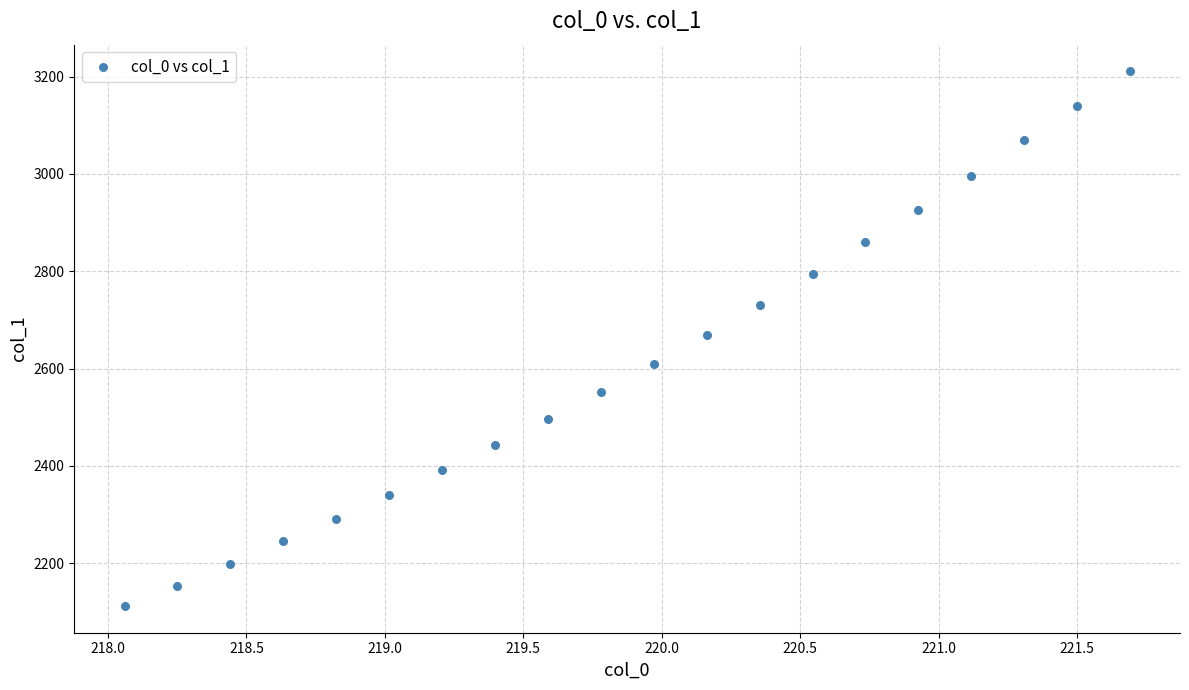

What is the range of Y values (max minus min)?

1099.0